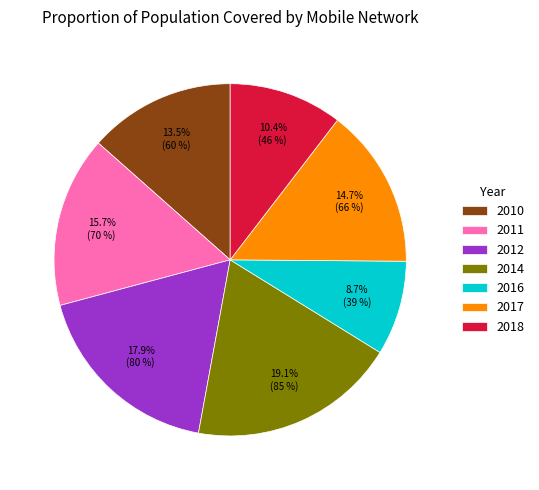

How many segments does this pie chart have?

7